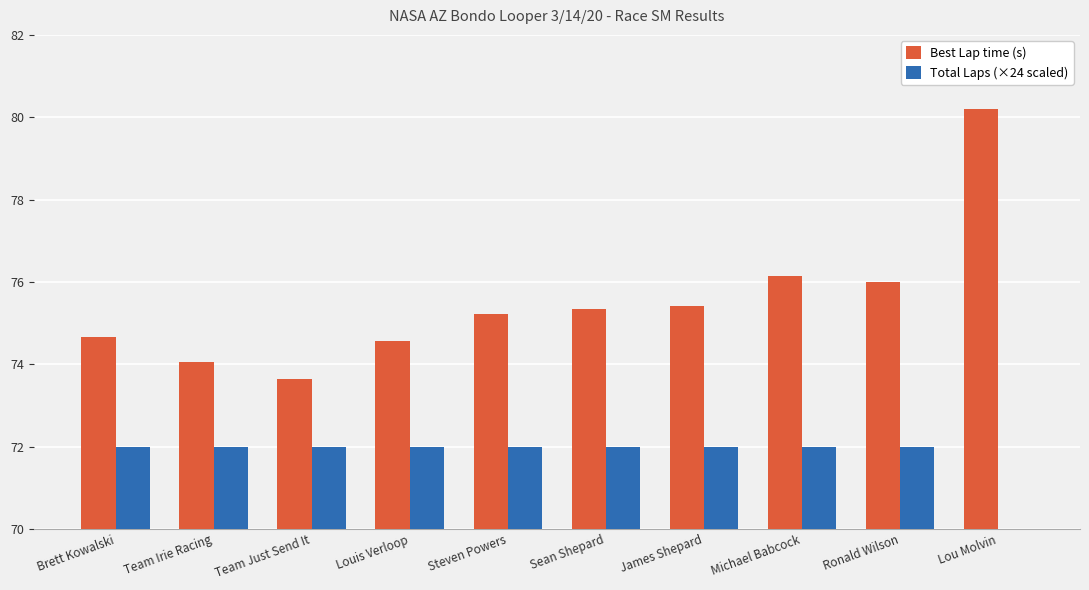

Are the bars horizontal?

No